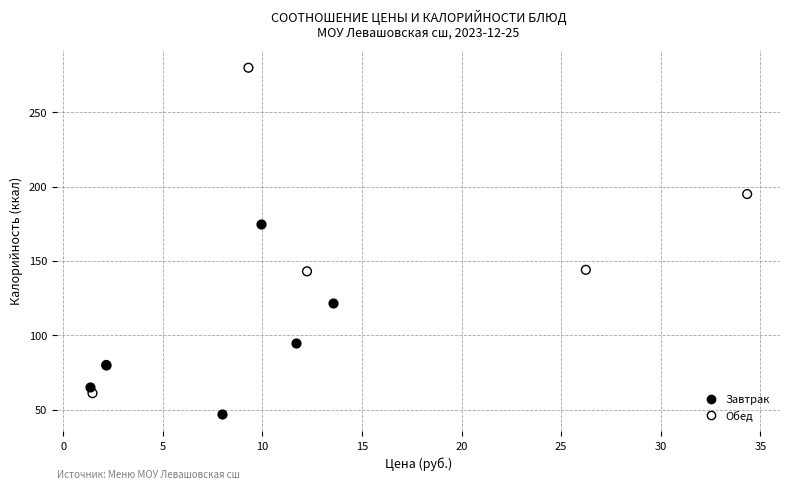

What are all the series names shown in the legend?

Завтрак, Обед